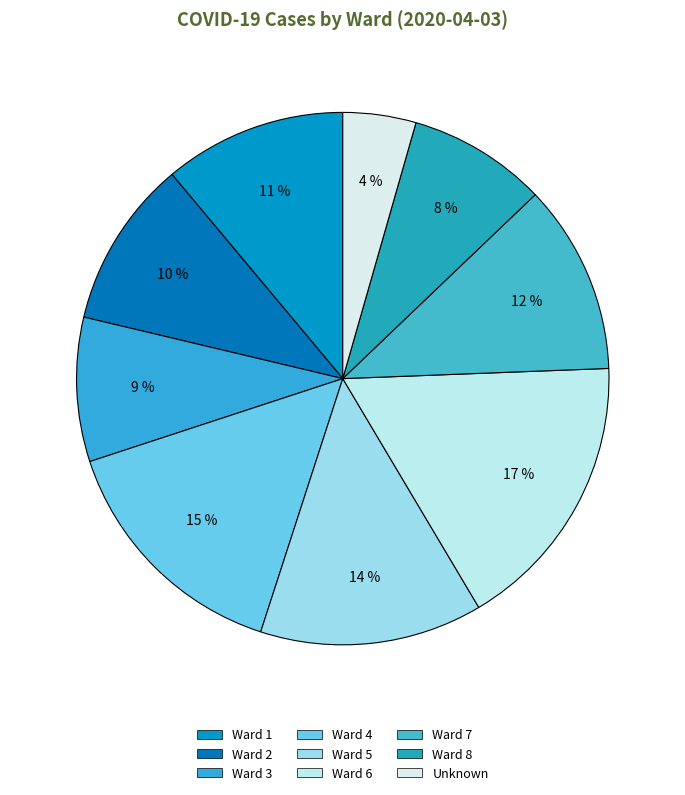

To the nearest percent, what percentage of the pie is Ward 2?

10%